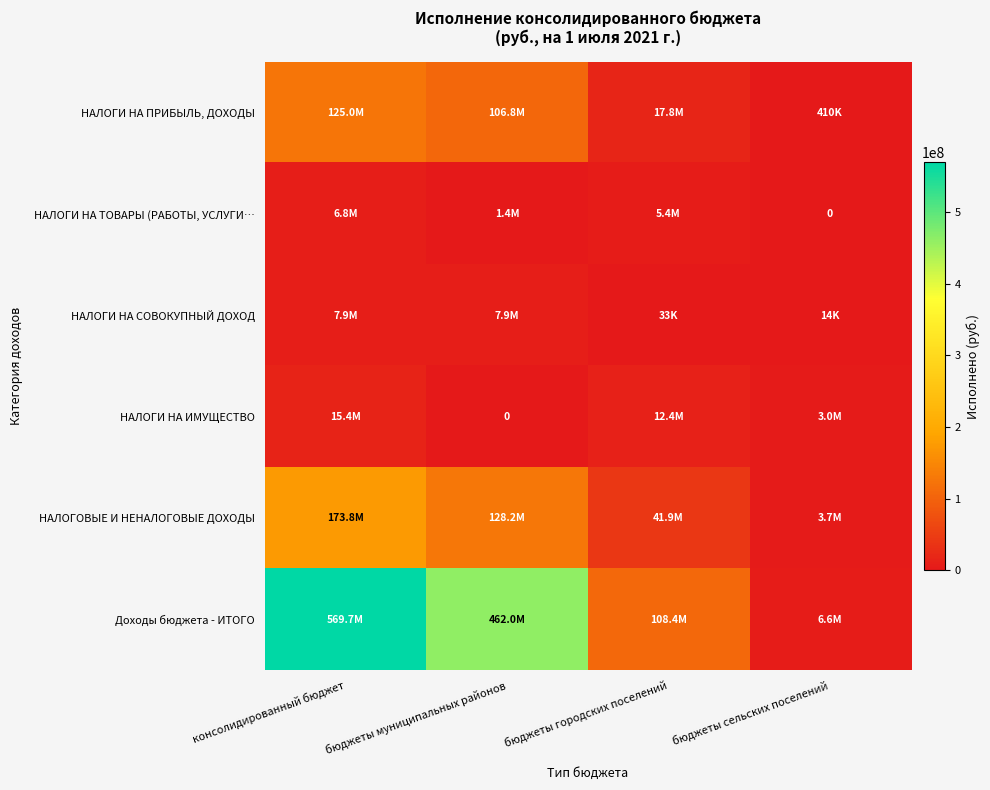

Which label corresponds to the largest value in the chart?

консолидированный бюджет